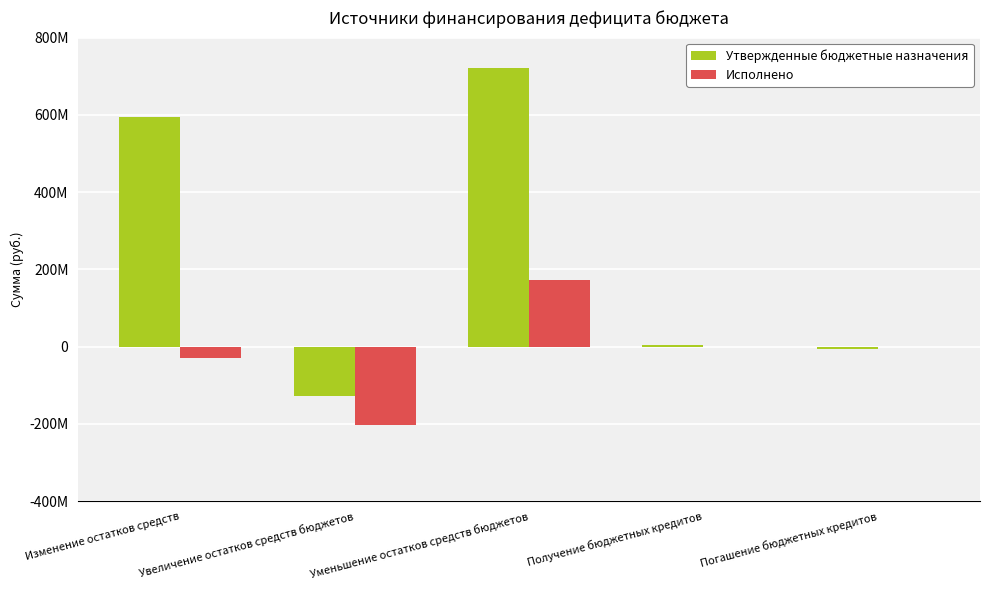

What is the label of the 3rd bar from the left?

Уменьшение остатков средств бюджетов